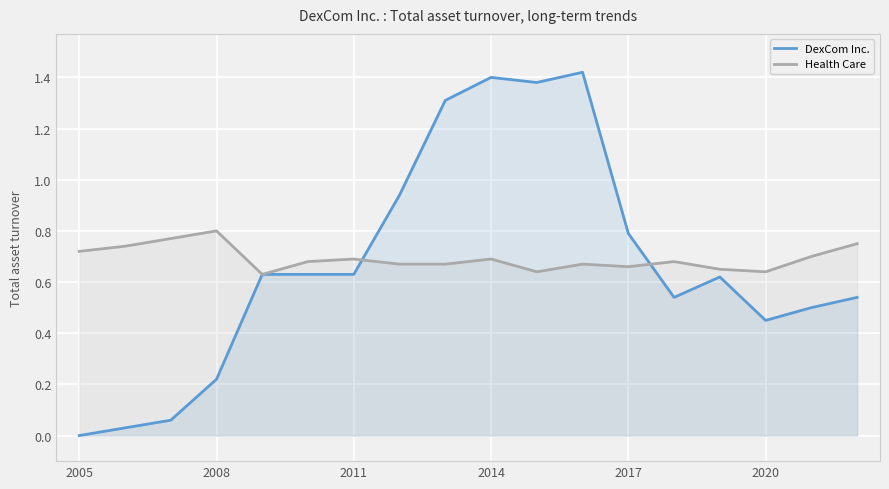

What is the average value of the Health Care series?

0.7